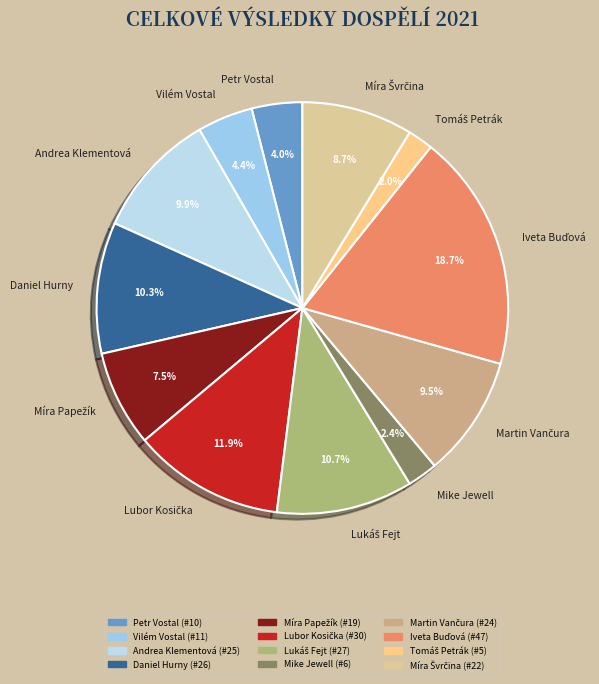

Between Mike Jewell and Daniel Hurny, which is larger?

Daniel Hurny